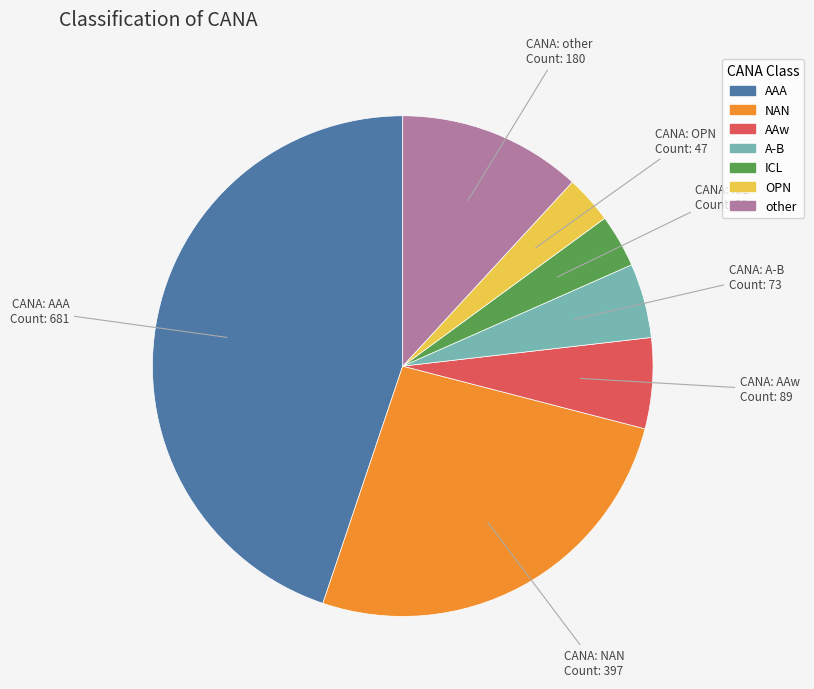

How many slices are in this pie chart?

7